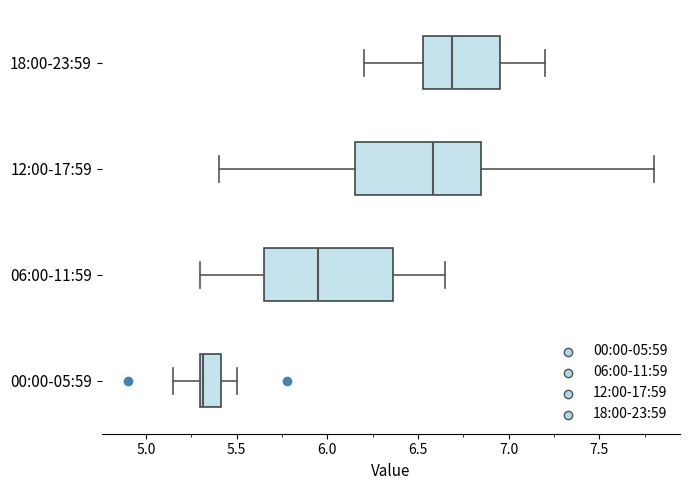

Reading bottom to top, transcribe this box plot: for each box, give where its median line is, the range the box spans, and where its two whiskers end, as read against the x-axis. The values are not printed on the chart, so give them approximately, as read against the axis.

00:00-05:59: median 5.30, box 5.30 to 5.40, whiskers 5.15 to 5.50
06:00-11:59: median 5.95, box 5.65 to 6.35, whiskers 5.30 to 6.65
12:00-17:59: median 6.60, box 6.15 to 6.85, whiskers 5.40 to 7.80
18:00-23:59: median 6.70, box 6.55 to 6.95, whiskers 6.20 to 7.20